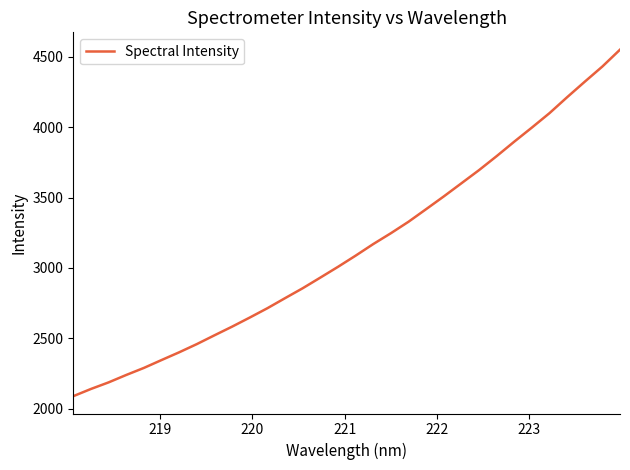

What is the difference between the maximum and minimum values?

2461.6